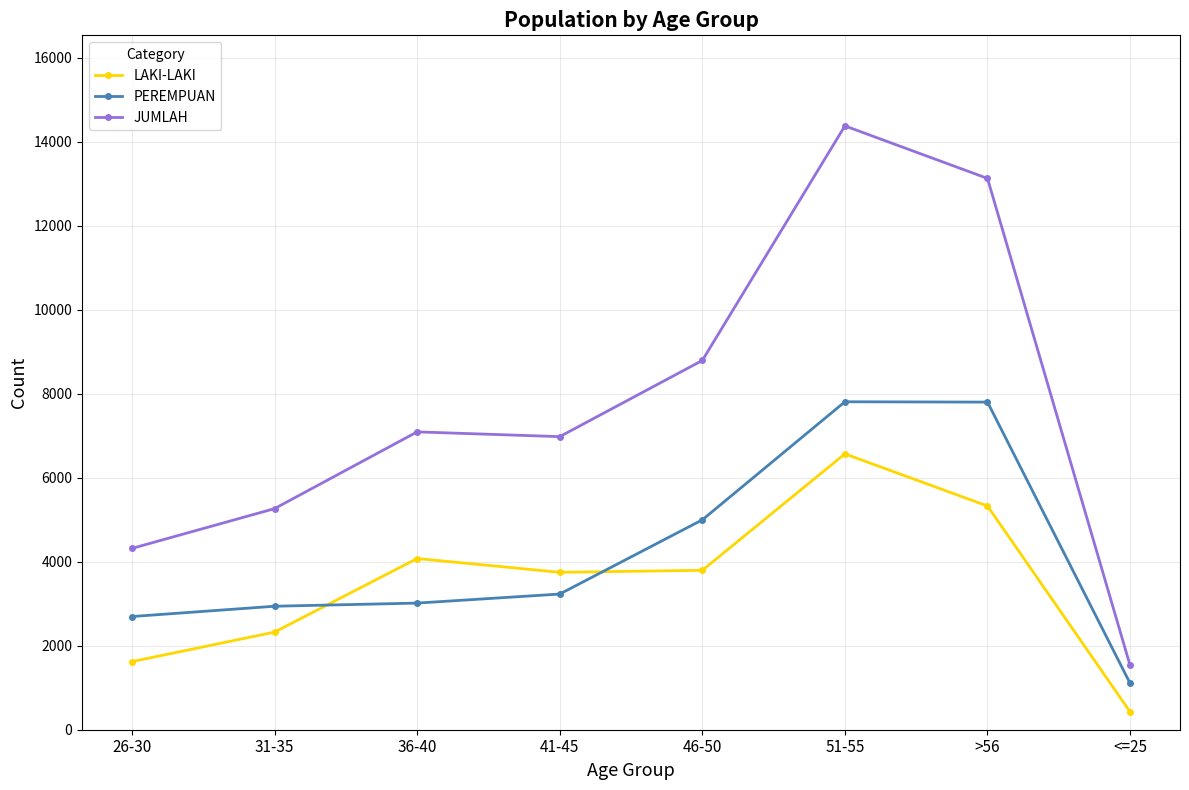

What is the total value across all series at 36-40?

14182